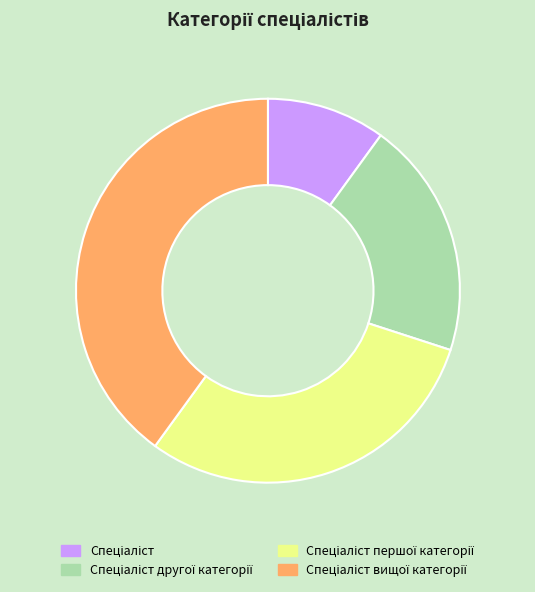

Does any single category account for the majority?

No